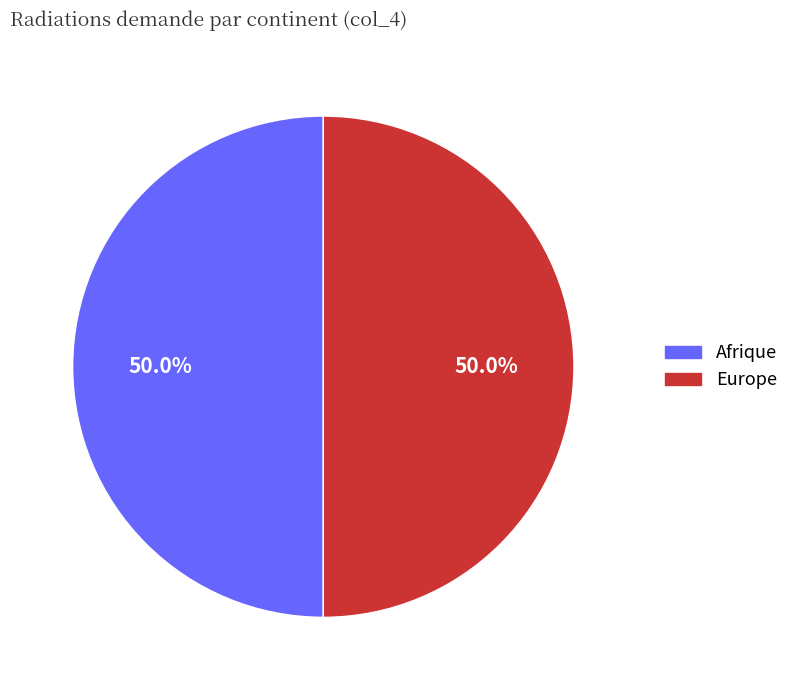

What is the total percentage of Europe and Afrique?

100.0%